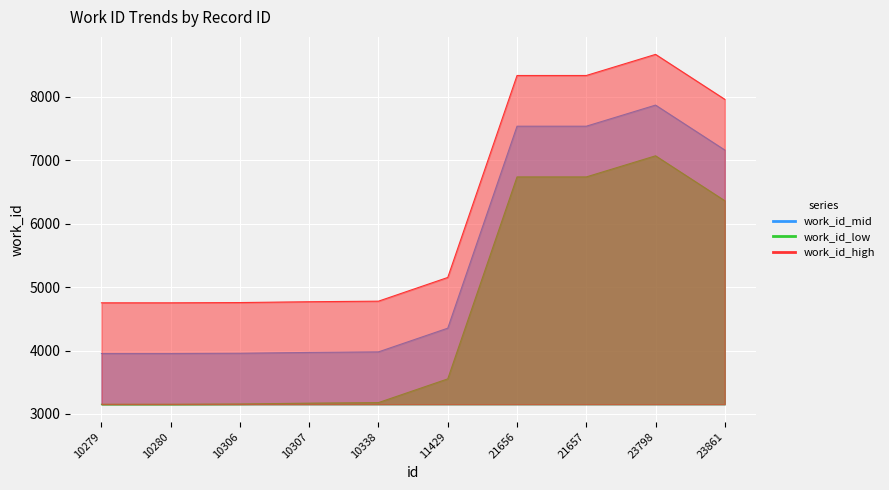

The value at 21656 is 10778. True or false?

False